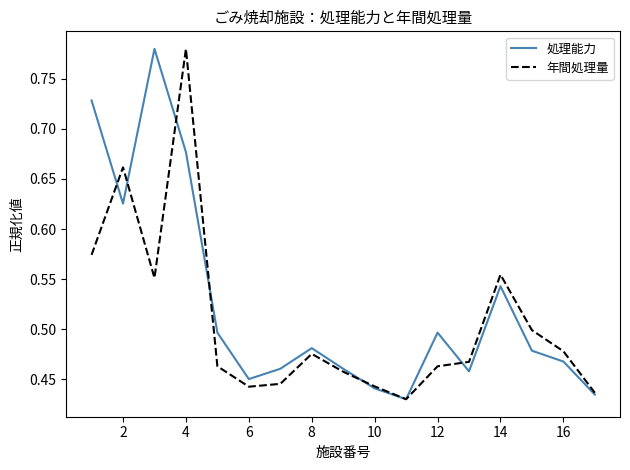

True or false: 年間処理量 has more than 0 points higher than both neighbors.

True